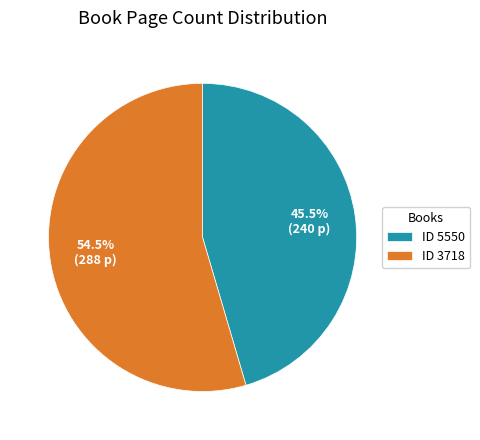

What is the ratio of the value at ID 5550 to the value at ID 3718?

0.8